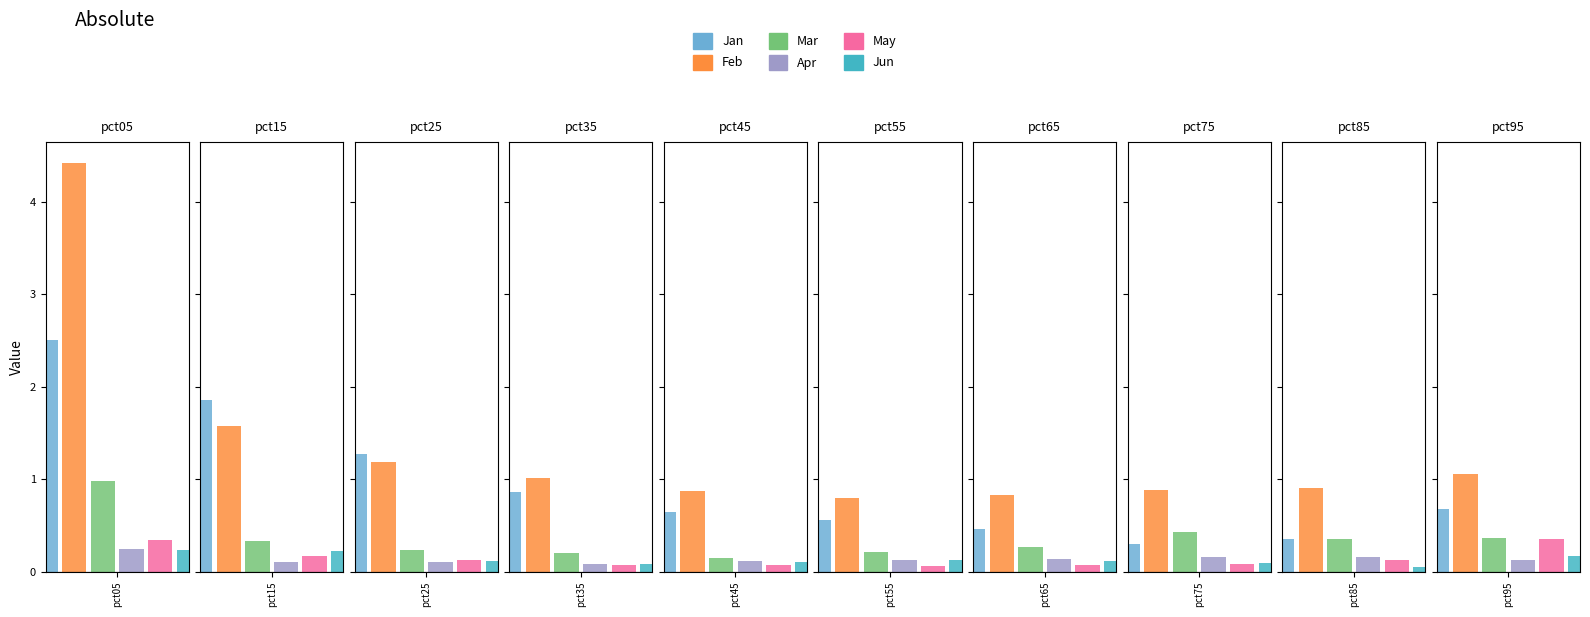

How many bars are there in each group?

6